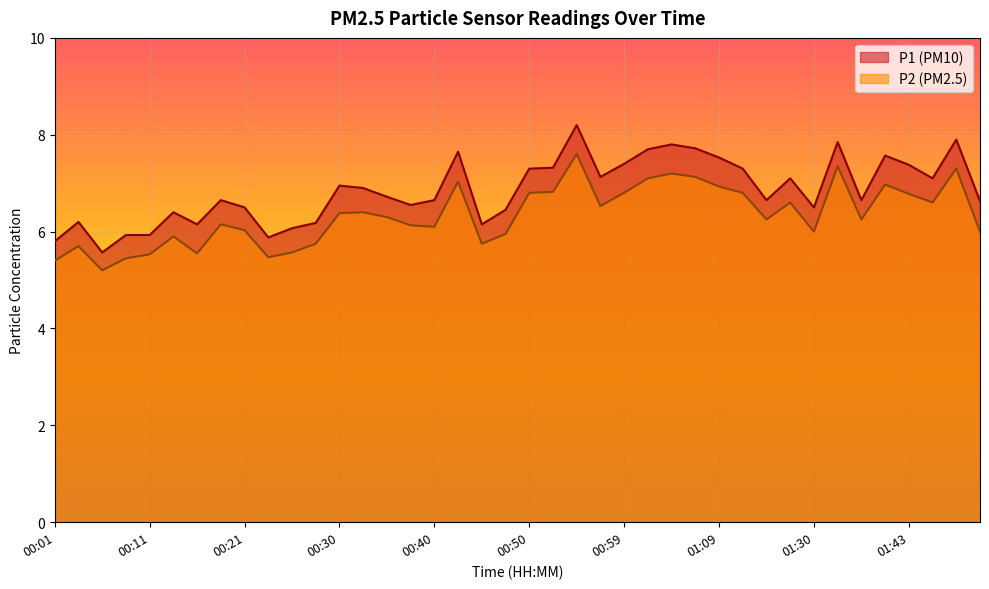

True or false: P1 and P2 intersect in this chart.

False